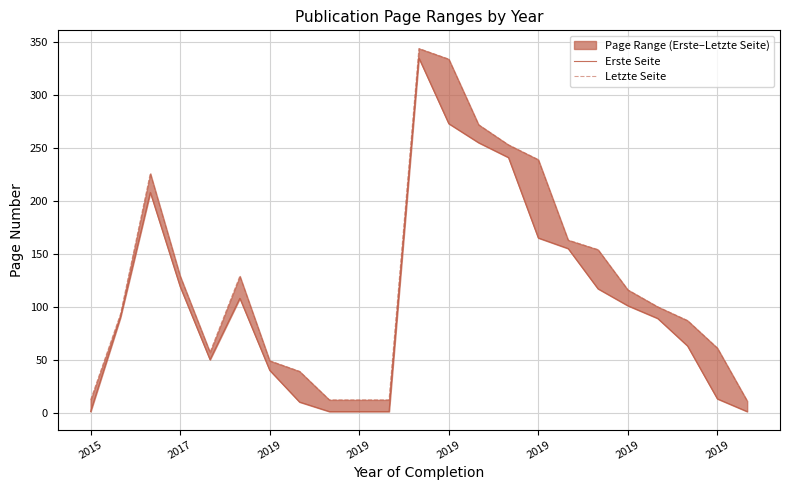

Which series has the widest spread of values?

Erste Seite